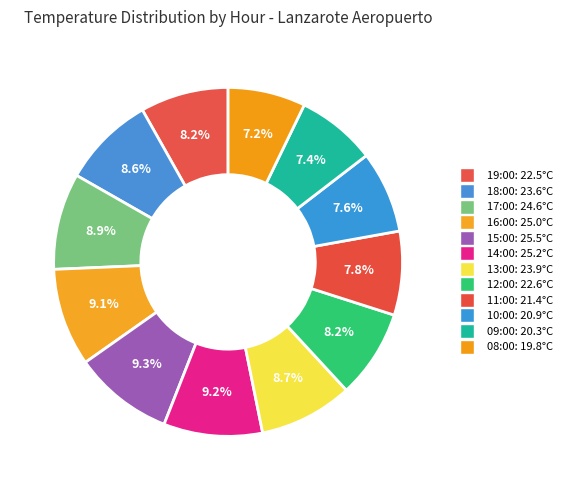

Which slice is the largest?

15:00